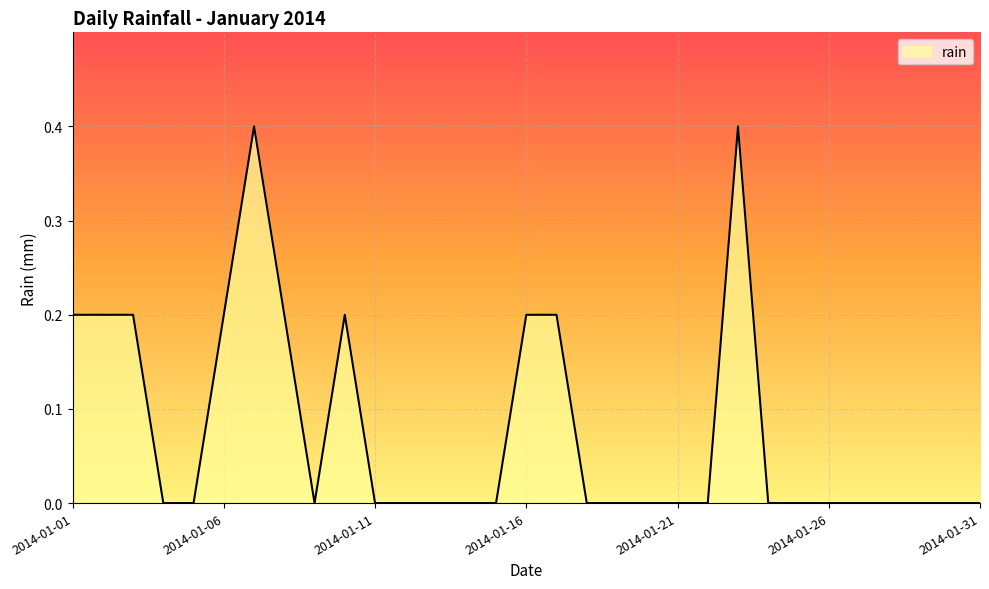

What is the maximum value shown in the chart?

0.4